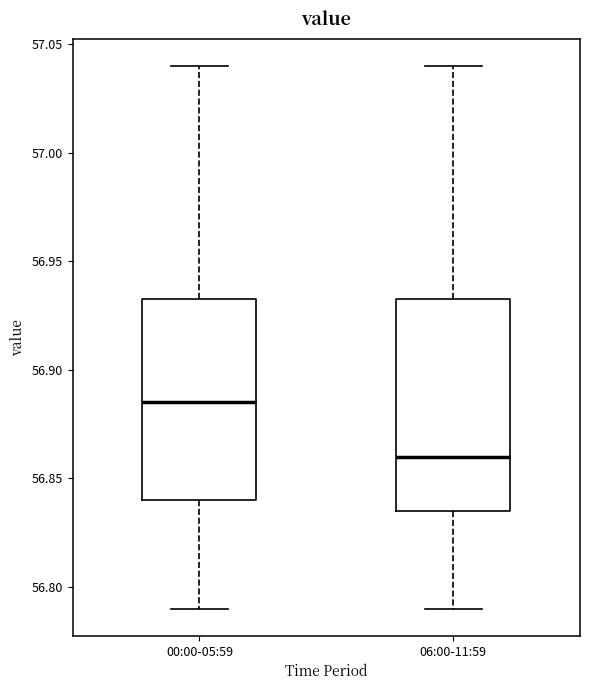

Which box is the tallest, from its lower edge to its upper edge?

06:00-11:59